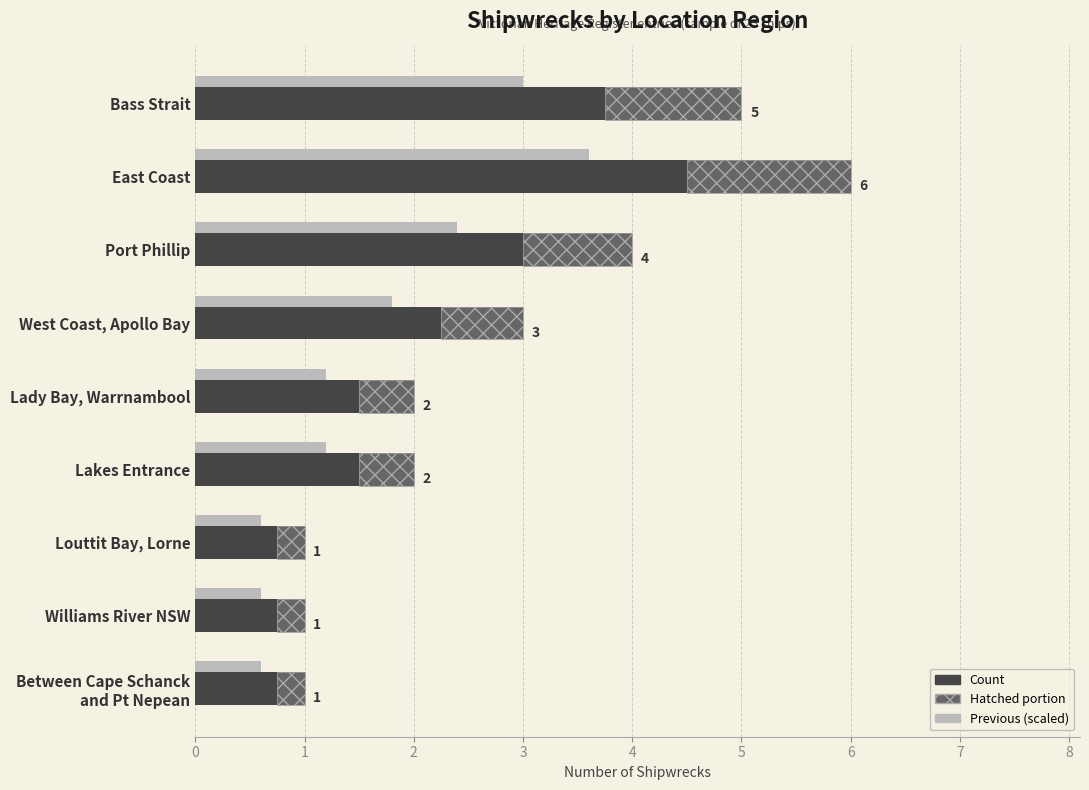

What is the value of the Count bar at the 3rd from the left?

4.0